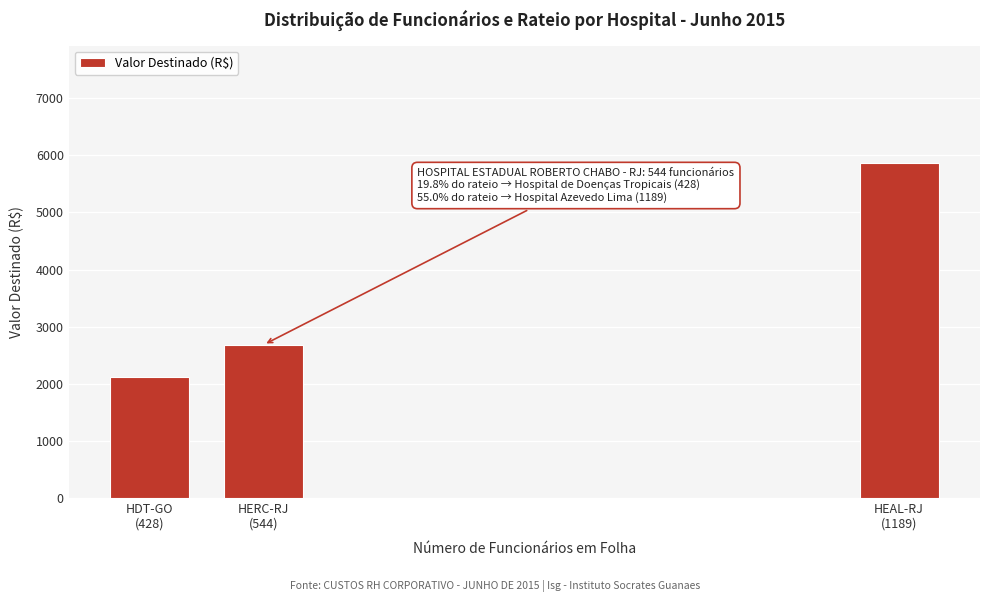

Reading left to right, extract all data points from this chart.

2112.4	2684.9	5868.2